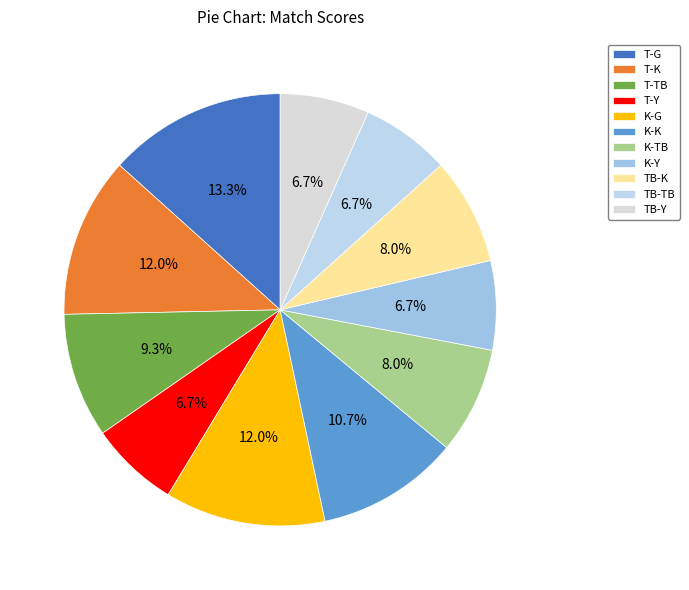

To the nearest percent, what is the combined percentage of K-G and K-Y?

19%